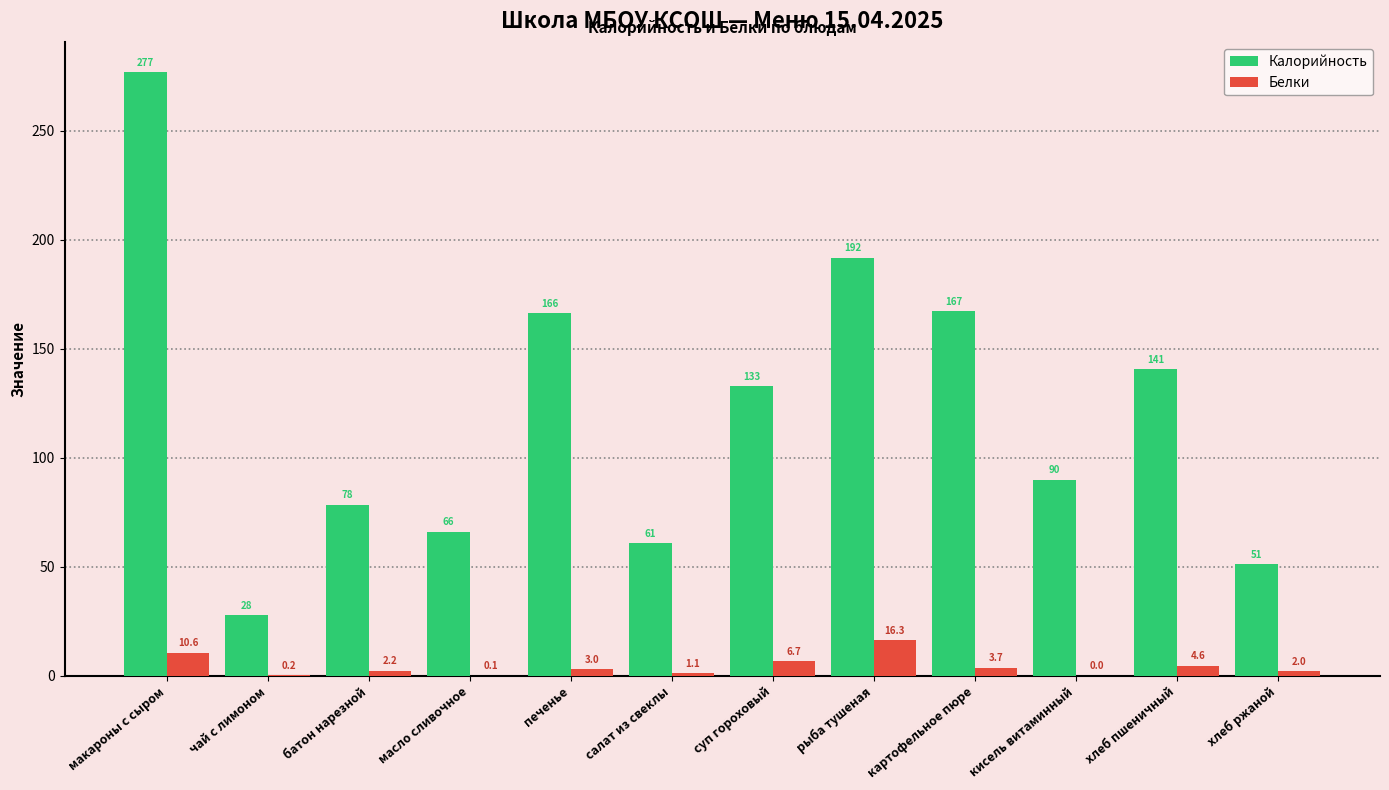

Which category has the highest value in the Калорийность series?

макароны с сыром